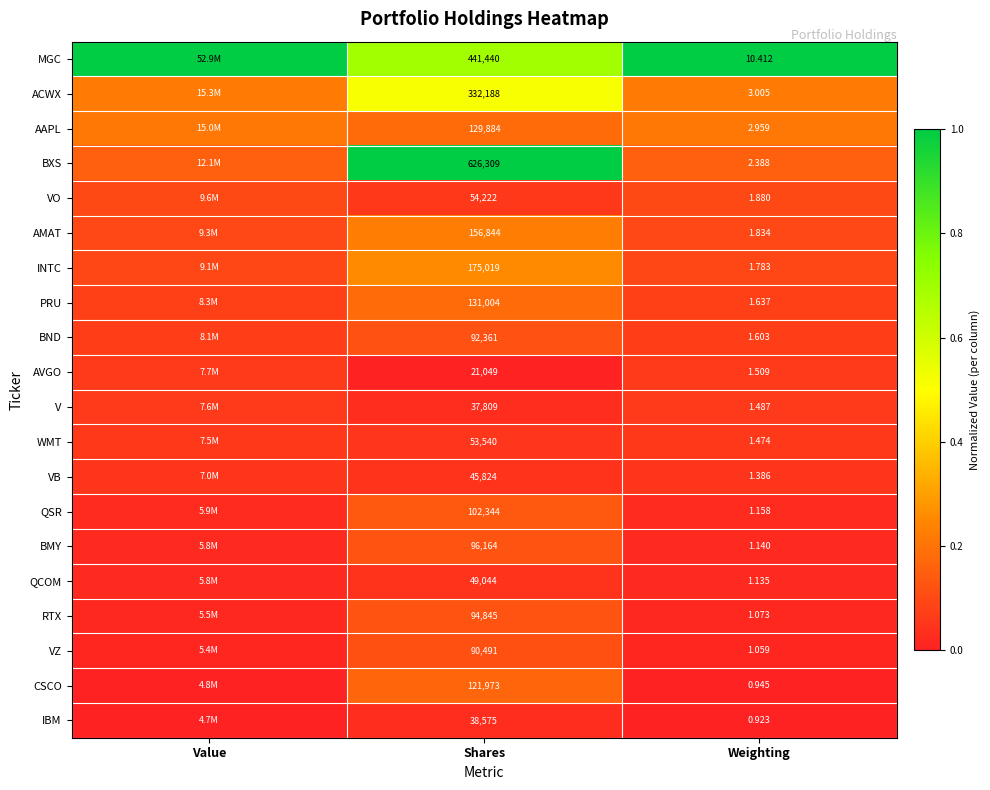

At Weighting, list the series in order from smallest to largest.

IBM, CSCO, VZ, RTX, QCOM, BMY, QSR, VB, WMT, V, AVGO, BND, PRU, INTC, AMAT, VO, BXS, AAPL, ACWX, MGC